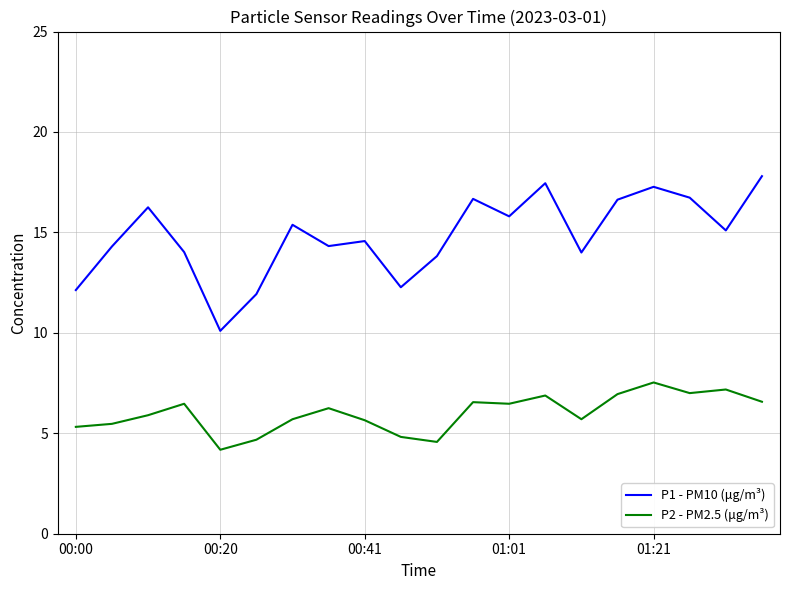

Which series has the largest range (max minus min)?

P1 - PM10 (μg/m³)